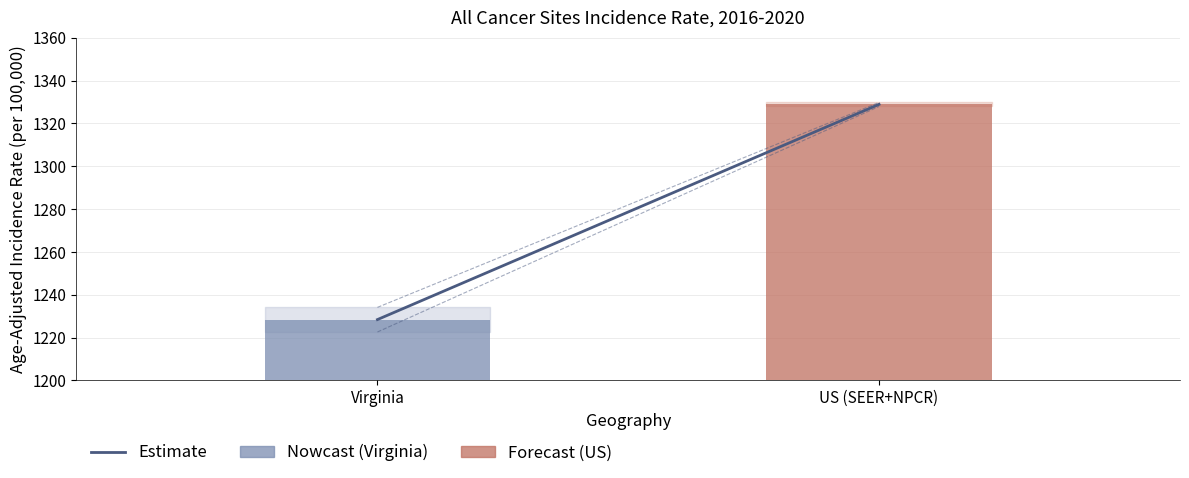

Reading left to right, transcribe all the data shown in this chart.

Virginia=1228.4	US (SEER+NPCR)=1328.9